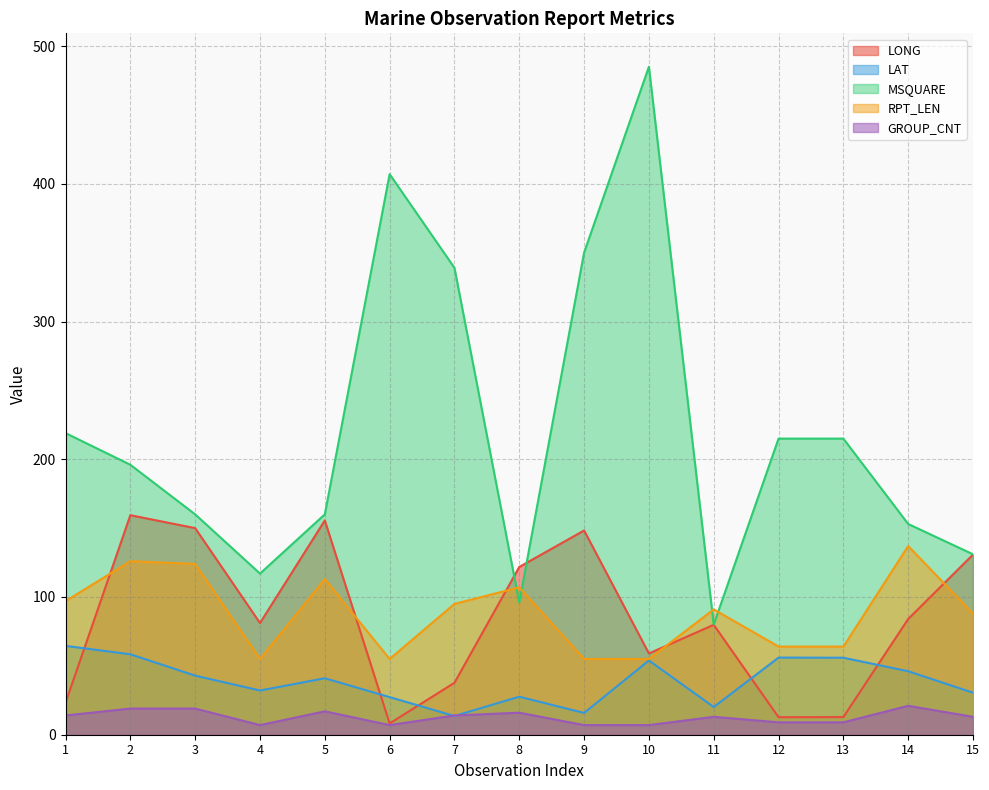

Does the chart have visible grid lines?

Yes